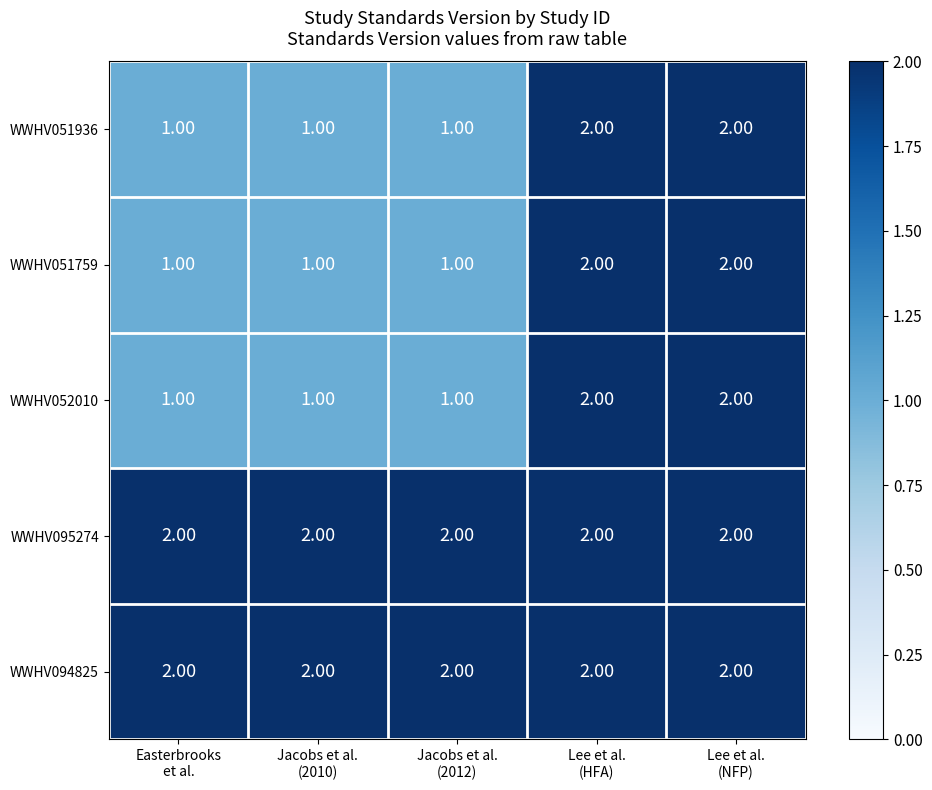

What is the sum of all WWHV051759 values?

7